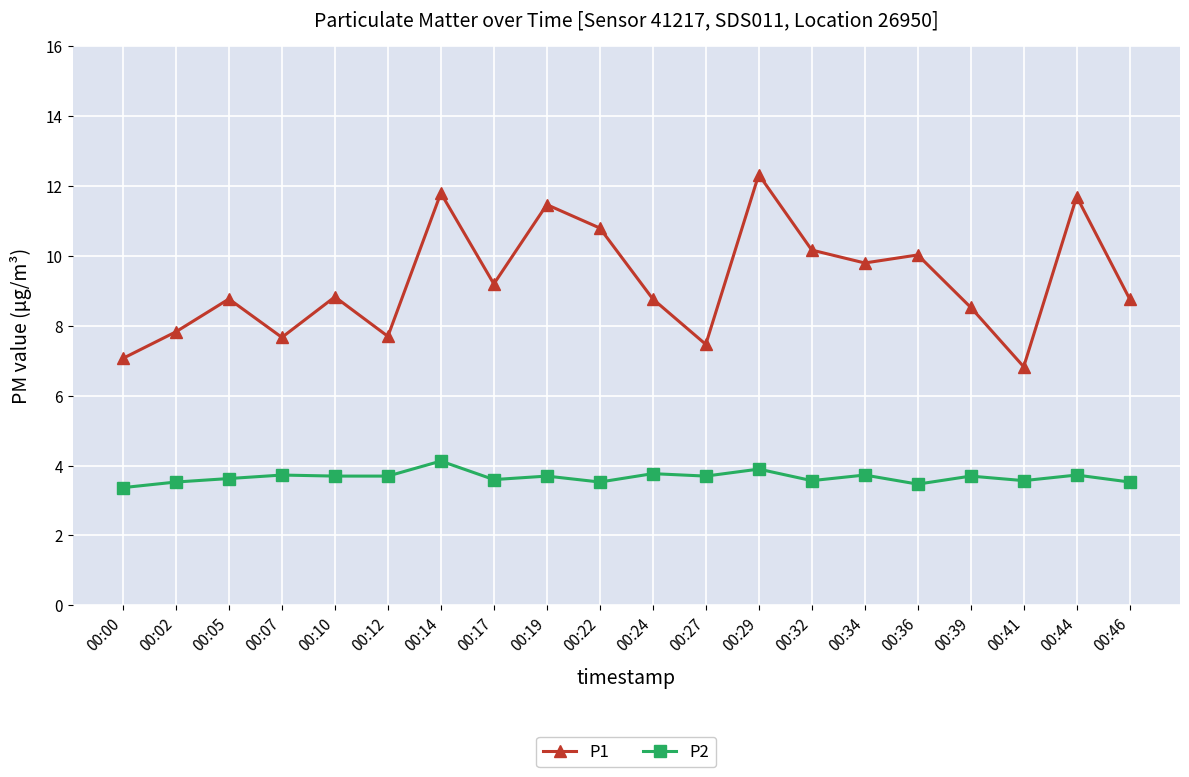

In P1, how many points are higher than both neighbors (excluding endpoints)?

7